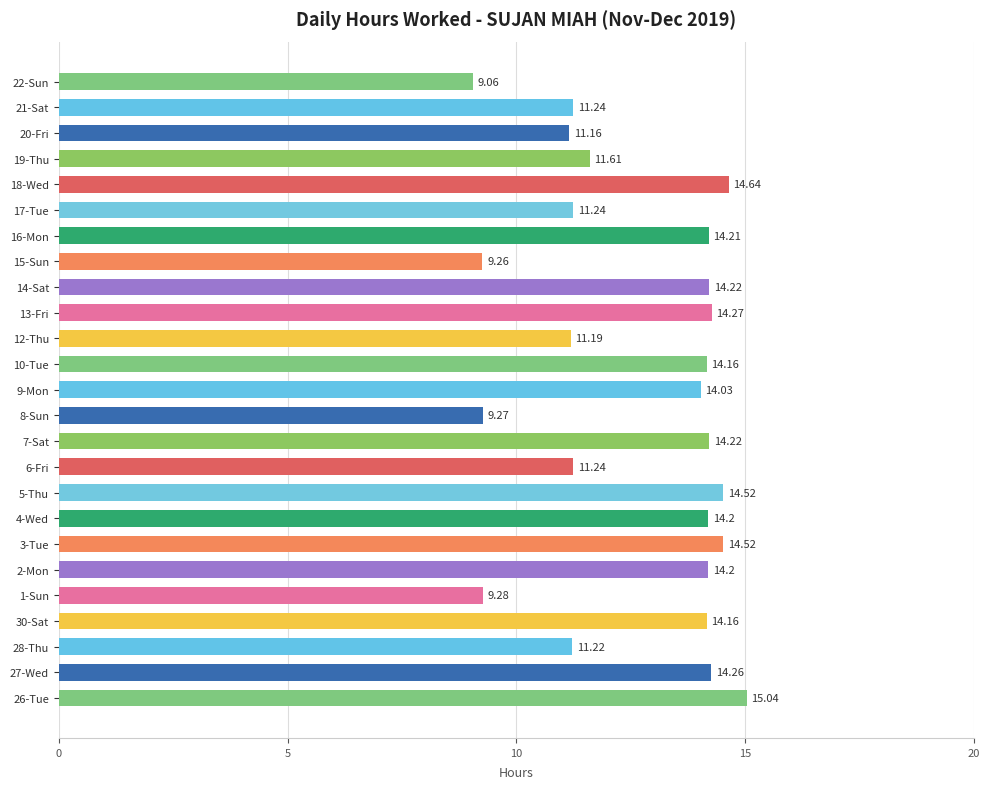

Count the number of categories in the chart.

25